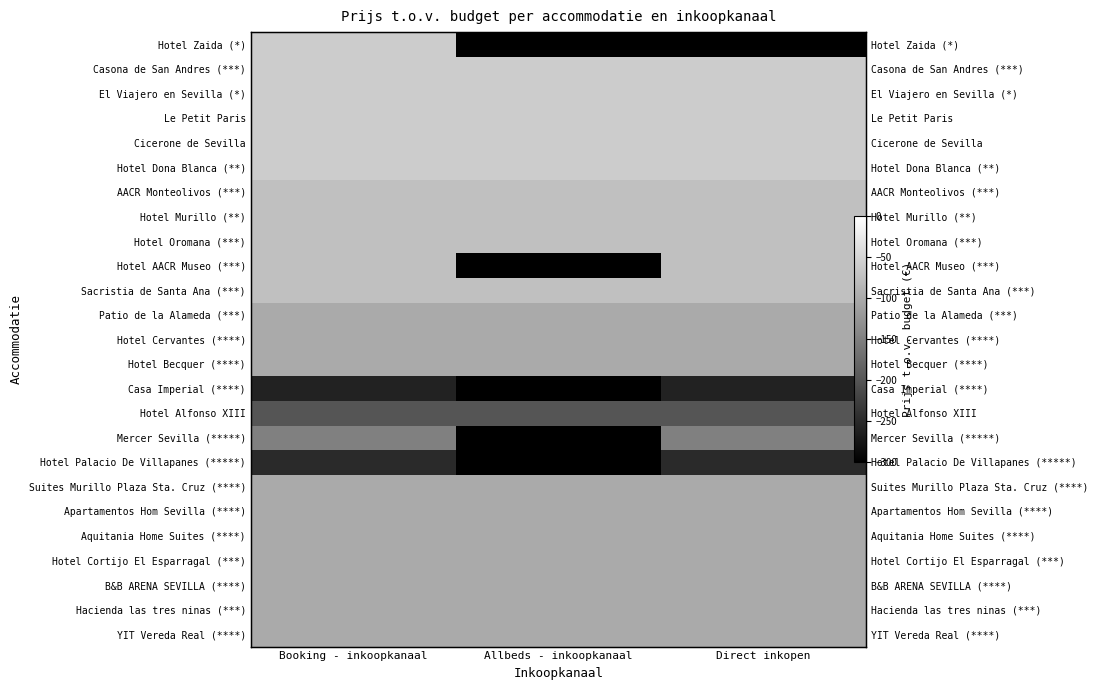

What is the average value of the AACR Monteolivos (***) series?

-75.0